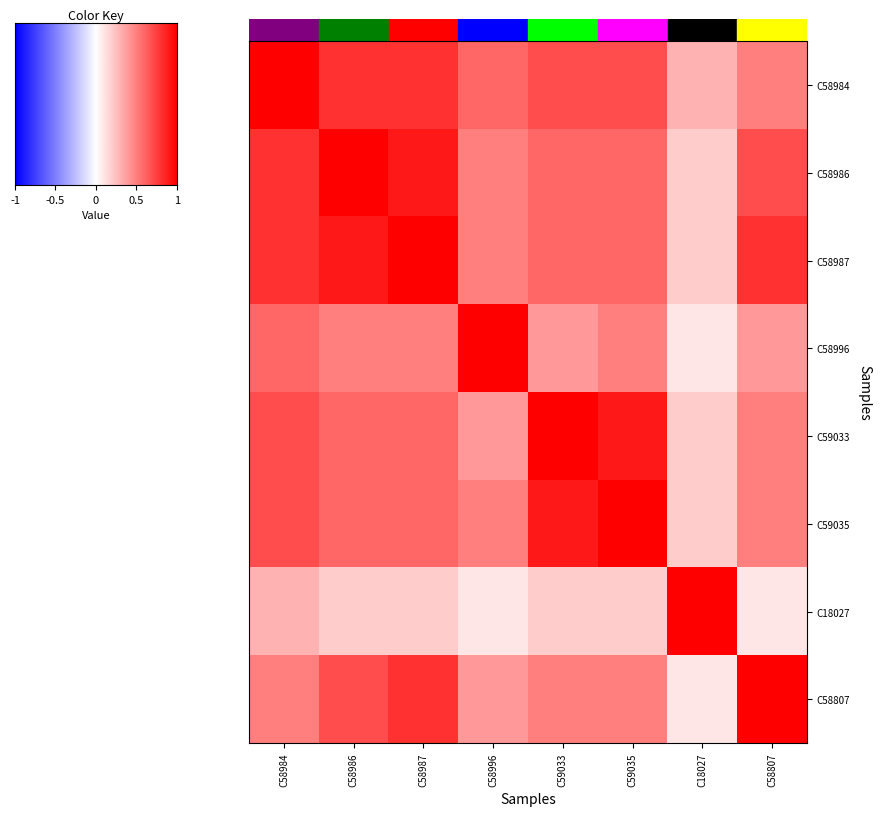

Reading left to right, what are all the values shown in this chart?

C58984: C58984=1.0	C58986=0.8	C58987=0.8	C58996=0.6	C59033=0.7	C59035=0.7	C18027=0.3	C58807=0.5
C58986: C58984=0.8	C58986=1.0	C58987=0.9	C58996=0.5	C59033=0.6	C59035=0.6	C18027=0.2	C58807=0.7
C58987: C58984=0.8	C58986=0.9	C58987=1.0	C58996=0.5	C59033=0.6	C59035=0.6	C18027=0.2	C58807=0.8
C58996: C58984=0.6	C58986=0.5	C58987=0.5	C58996=1.0	C59033=0.4	C59035=0.5	C18027=0.1	C58807=0.4
C59033: C58984=0.7	C58986=0.6	C58987=0.6	C58996=0.4	C59033=1.0	C59035=0.9	C18027=0.2	C58807=0.5
C59035: C58984=0.7	C58986=0.6	C58987=0.6	C58996=0.5	C59033=0.9	C59035=1.0	C18027=0.2	C58807=0.5
C18027: C58984=0.3	C58986=0.2	C58987=0.2	C58996=0.1	C59033=0.2	C59035=0.2	C18027=1.0	C58807=0.1
C58807: C58984=0.5	C58986=0.7	C58987=0.8	C58996=0.4	C59033=0.5	C59035=0.5	C18027=0.1	C58807=1.0